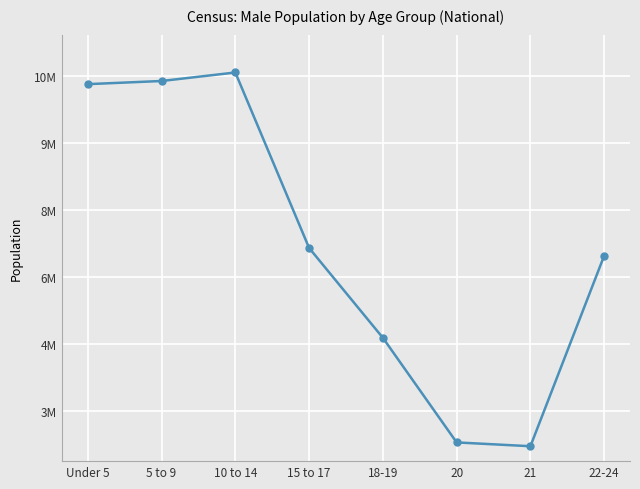

At which label does the data first exceed 6656209?

Under 5